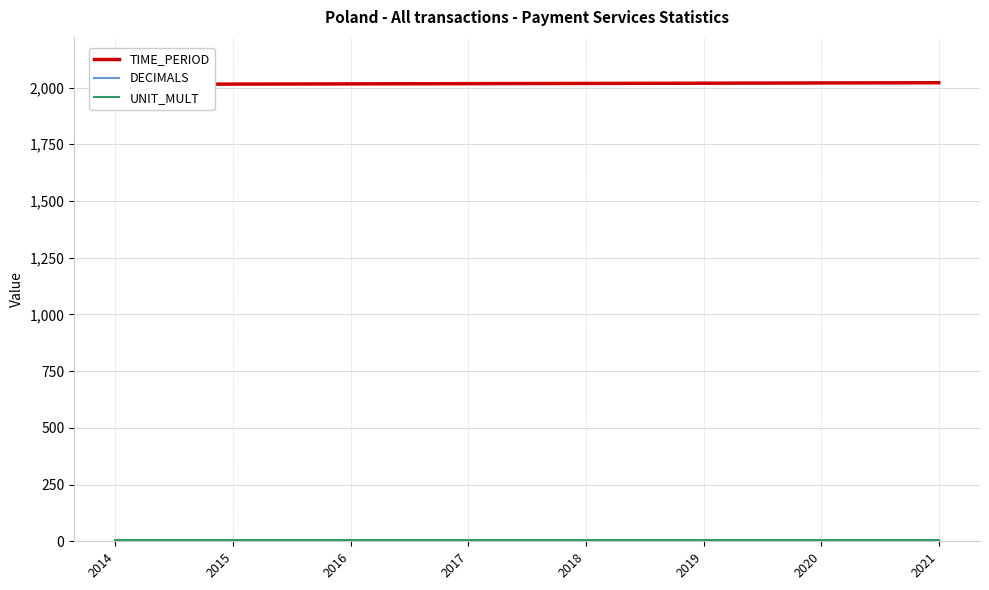

True or false: UNIT_MULT and DECIMALS cross at least once.

False